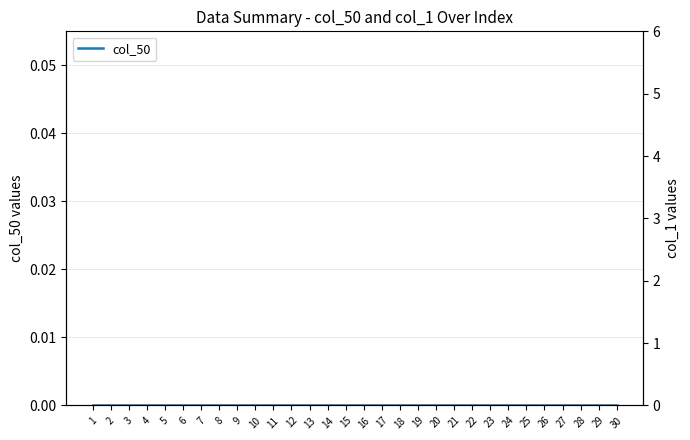

Which series has the largest total across all categories?

col_1